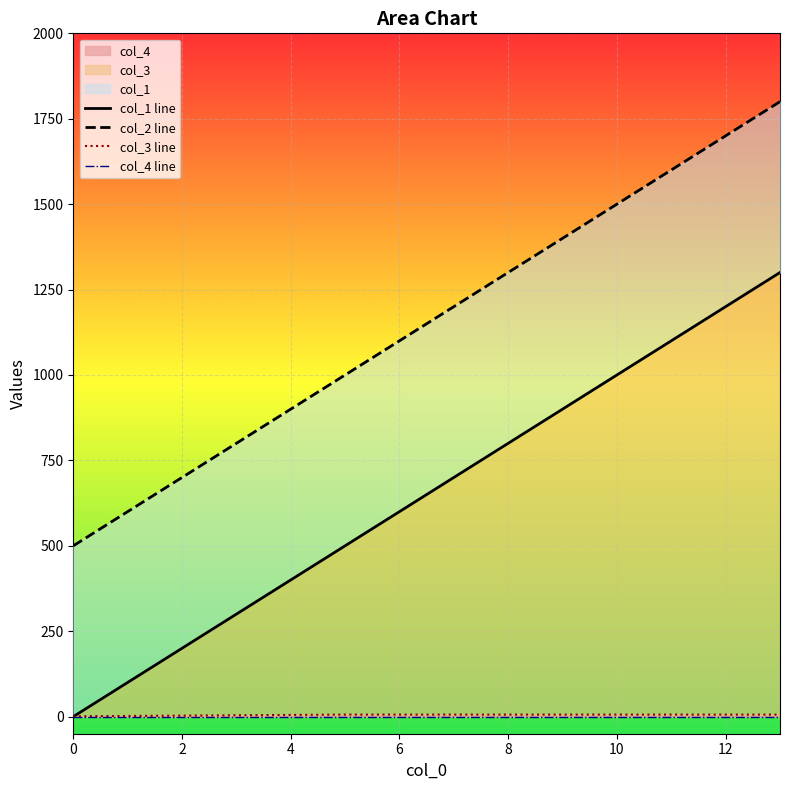

Count the number of data series in this chart.

4